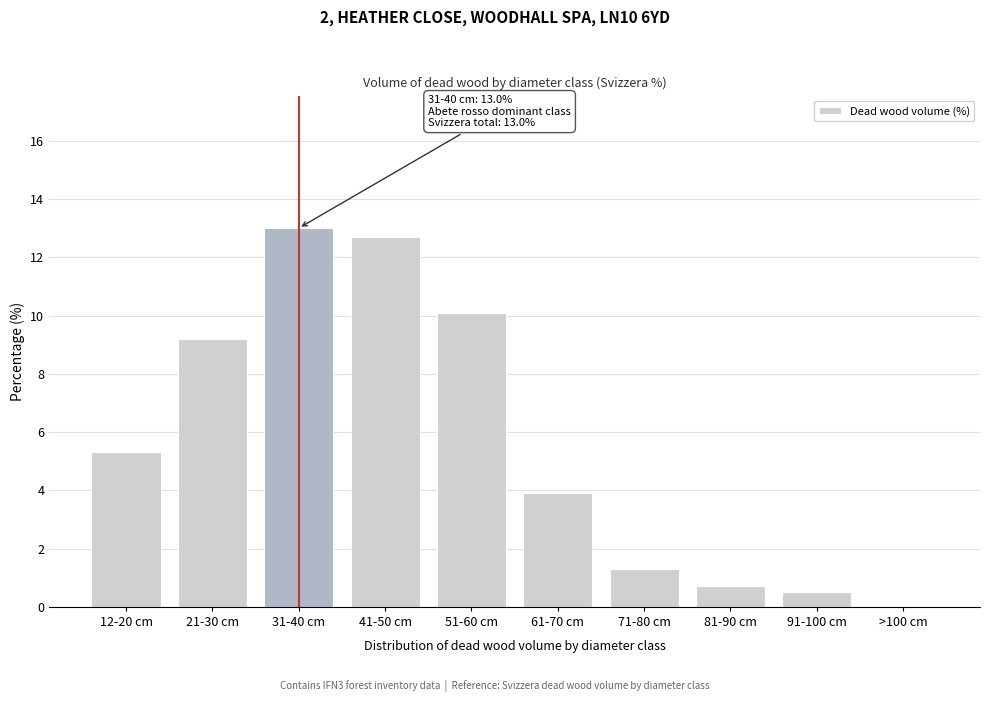

Reading left to right, extract all data points from this chart.

12-20 cm=5.3	21-30 cm=9.2	31-40 cm=13.0	41-50 cm=12.7	51-60 cm=10.1	61-70 cm=3.9	71-80 cm=1.3	81-90 cm=0.7	91-100 cm=0.5	>100 cm=0.0